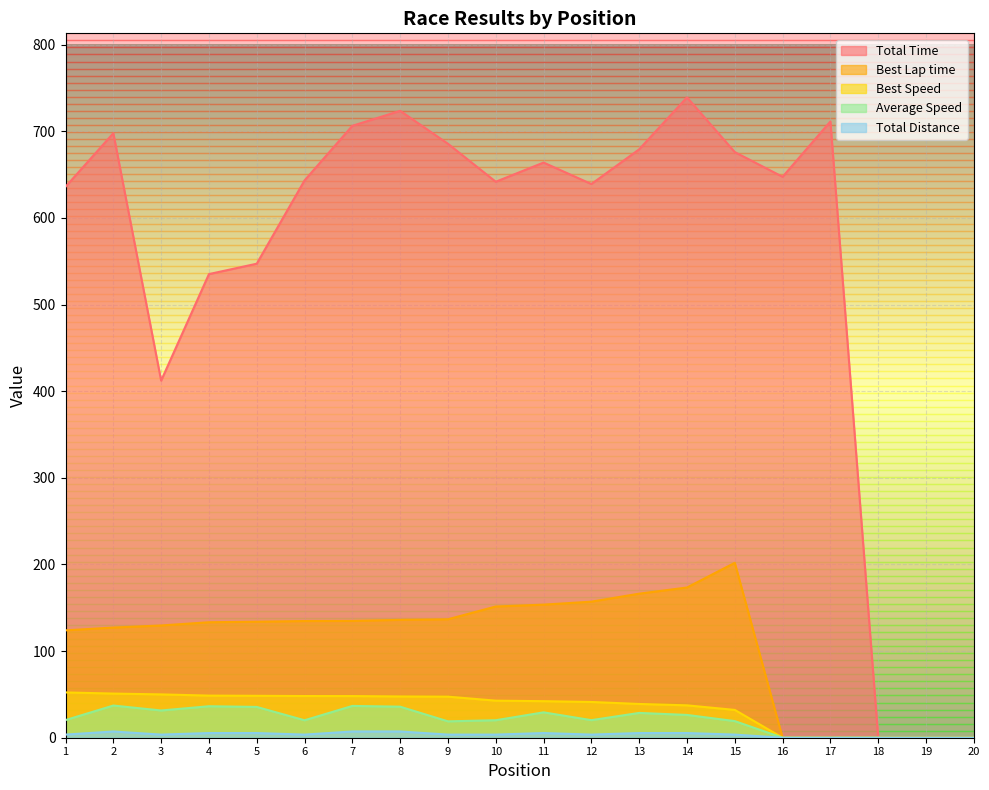

Between 4 and 17, which series saw the biggest shift?

Total Time